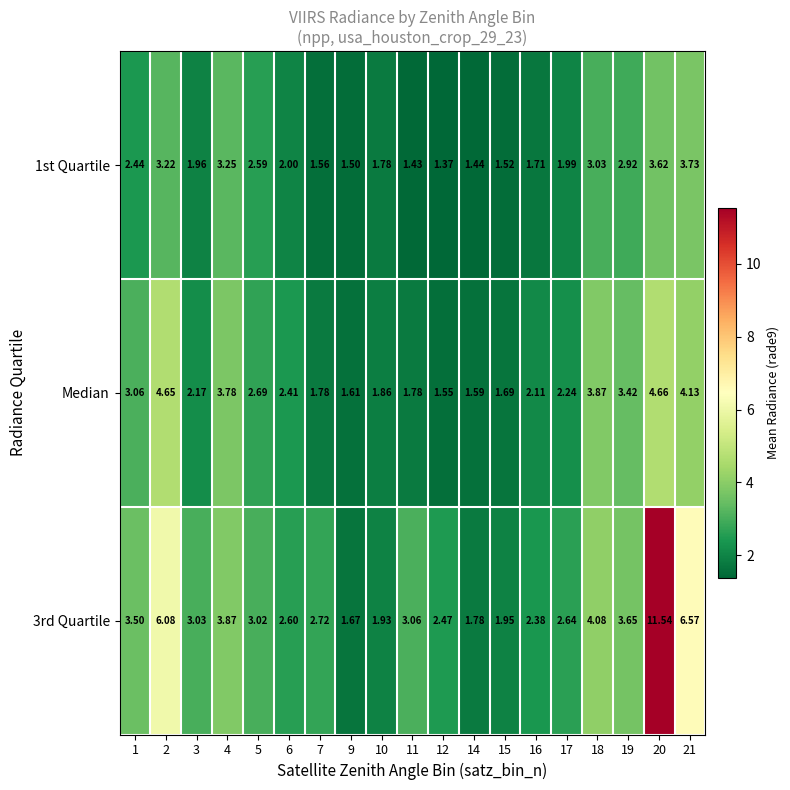

Between 11 and 19, which series saw the biggest shift?

Median